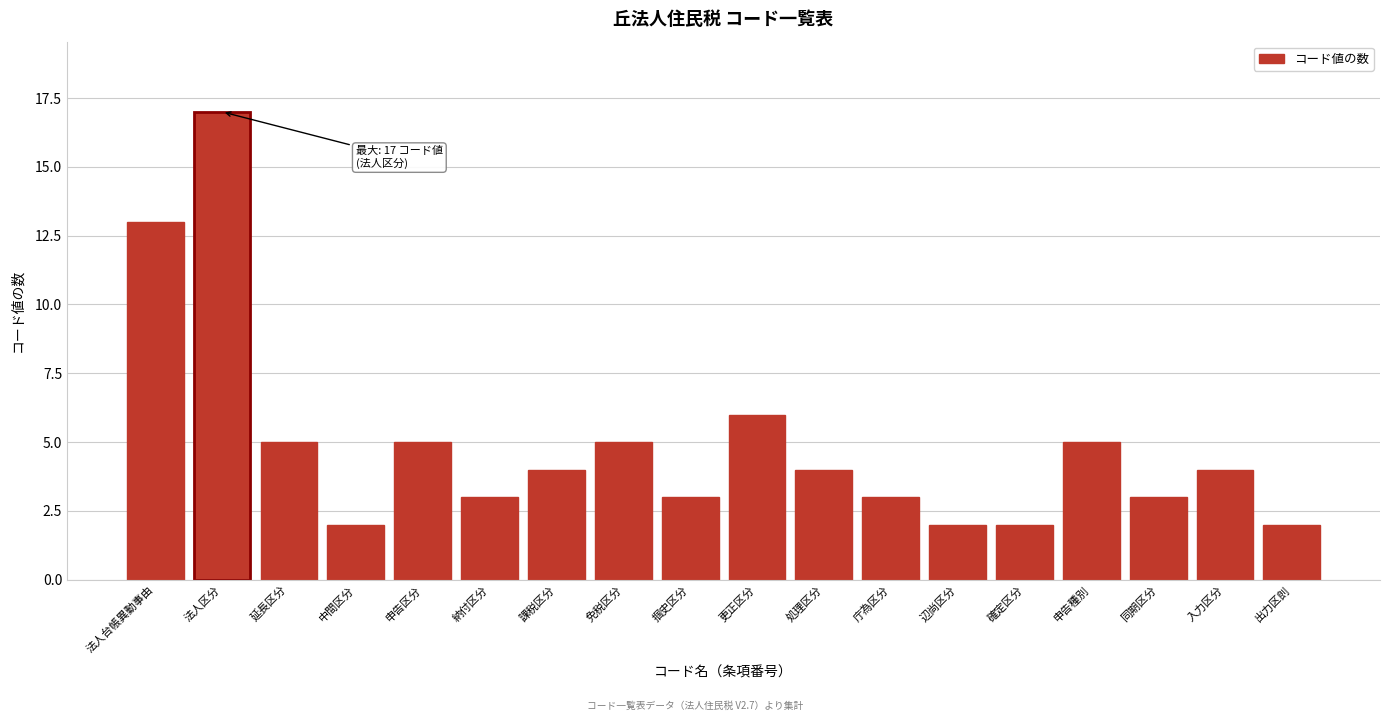

Reading left to right, what are all the values shown in this chart?

13	17	5	2	5	3	4	5	3	6	4	3	2	2	5	3	4	2